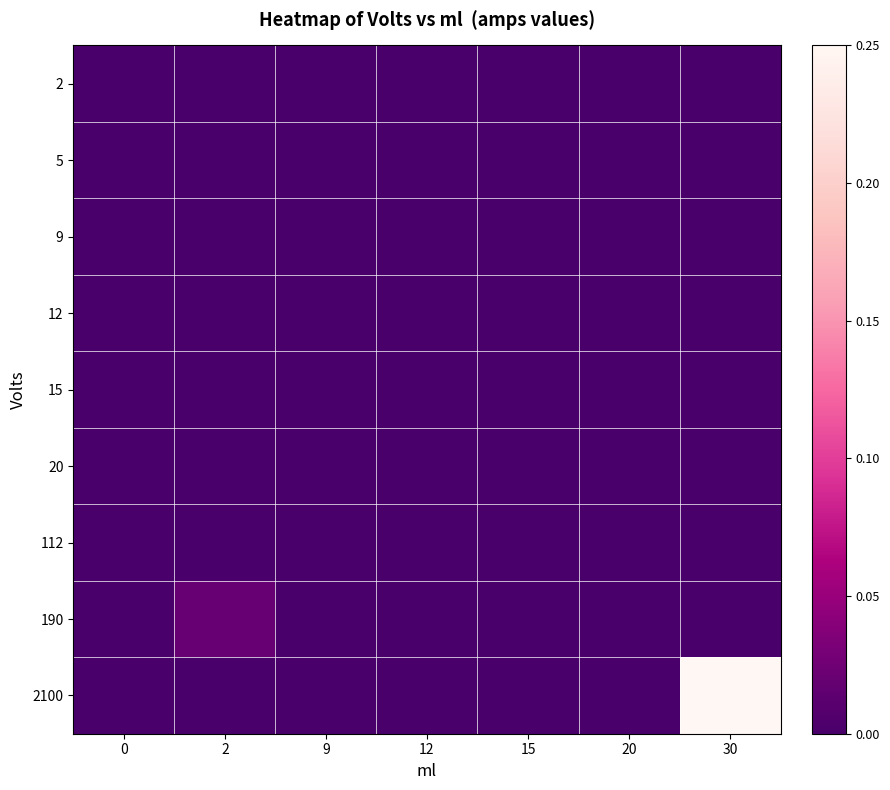

Reading left to right, extract all data points from this chart.

2: 0=0.0	2=0.0	9=0.0	12=0.0	15=0.0	20=0.0	30=0.0
5: 0=0.0	2=0.0	9=0.0	12=0.0	15=0.0	20=0.0	30=0.0
9: 0=0.0	2=0.0	9=0.0	12=0.0	15=0.0	20=0.0	30=0.0
12: 0=0.0	2=0.0	9=0.0	12=0.0	15=0.0	20=0.0	30=0.0
15: 0=0.0	2=0.0	9=0.0	12=0.0	15=0.0	20=0.0	30=0.0
20: 0=0.0	2=0.0	9=0.0	12=0.0	15=0.0	20=0.0	30=0.0
112: 0=0.0	2=0.0	9=0.0	12=0.0	15=0.0	20=0.0	30=0.0
190: 0=0.0	2=0.0	9=0.0	12=0.0	15=0.0	20=0.0	30=0.0
2100: 0=0.0	2=0.0	9=0.0	12=0.0	15=0.0	20=0.0	30=0.2